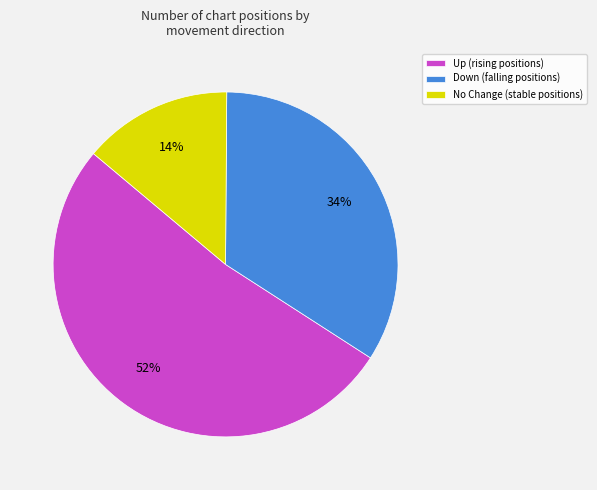

Is it true that Up (rising positions) is 52% of the pie?

True